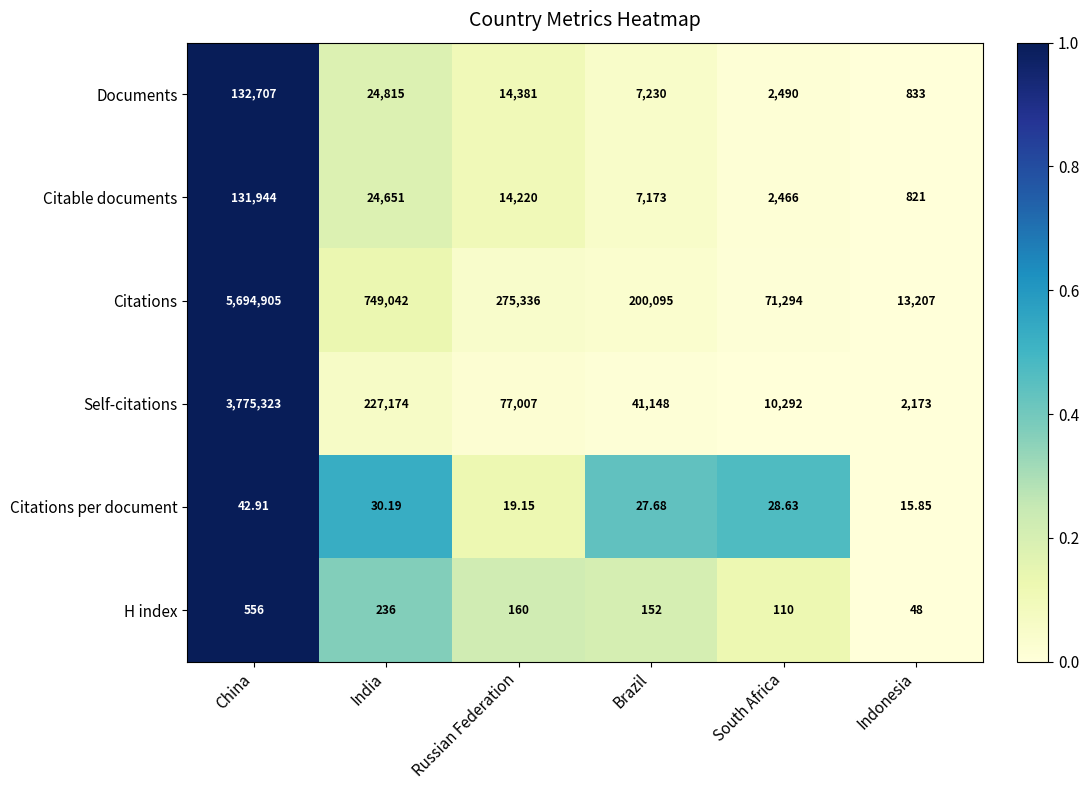

At which category is the sum across all series the highest?

China